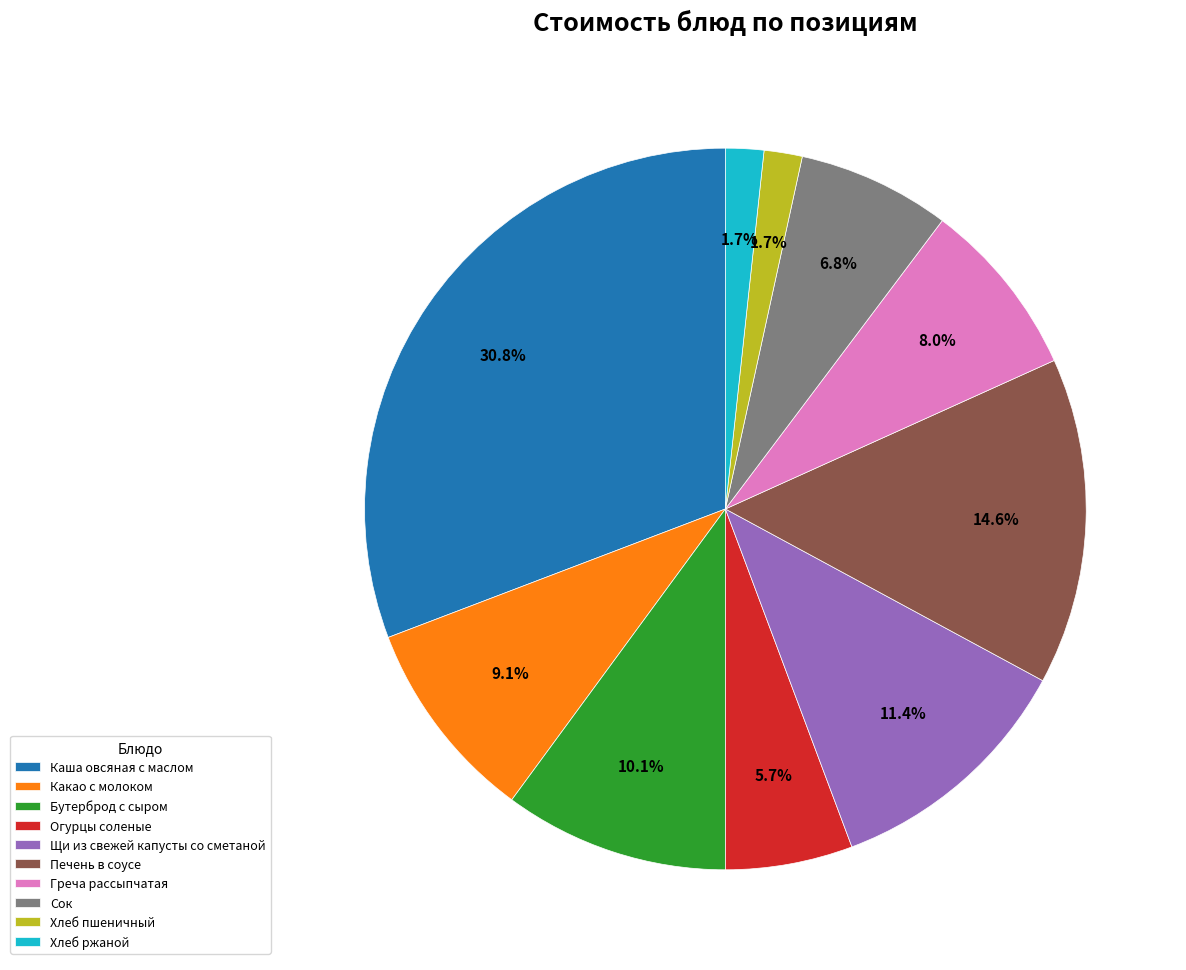

Is the sum of Огурцы соленые and Бутерброд с сыром greater than half?

No